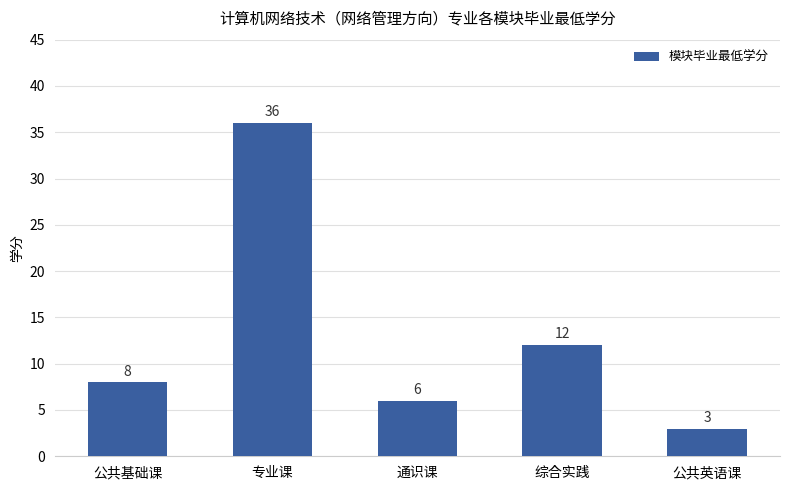

Rank the categories by value from lowest to highest.

公共英语课, 通识课, 公共基础课, 综合实践, 专业课